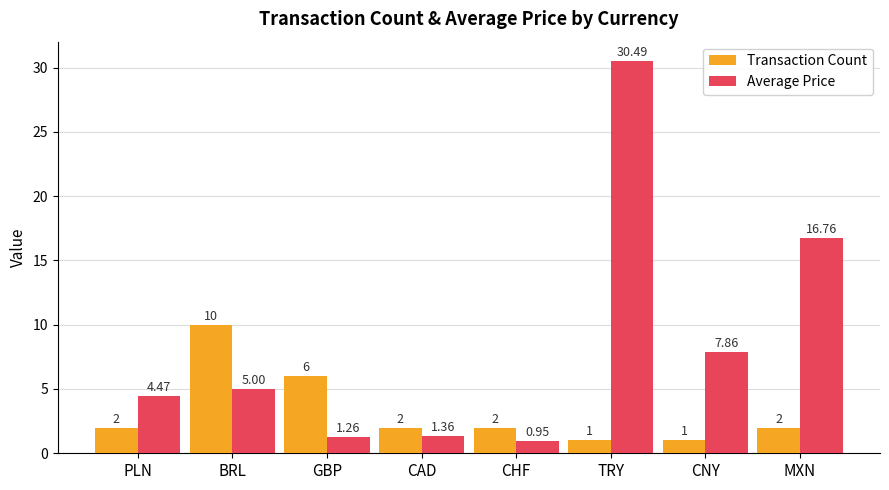

At which label is Average Price closest to 15?

MXN